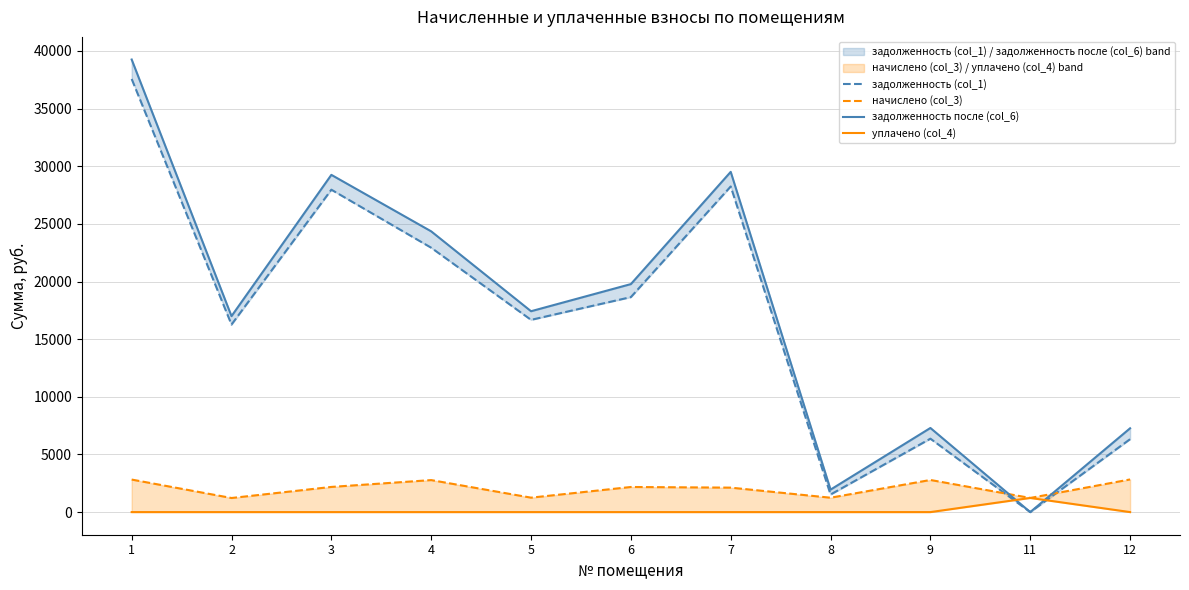

What is the greatest value displayed?

39253.5